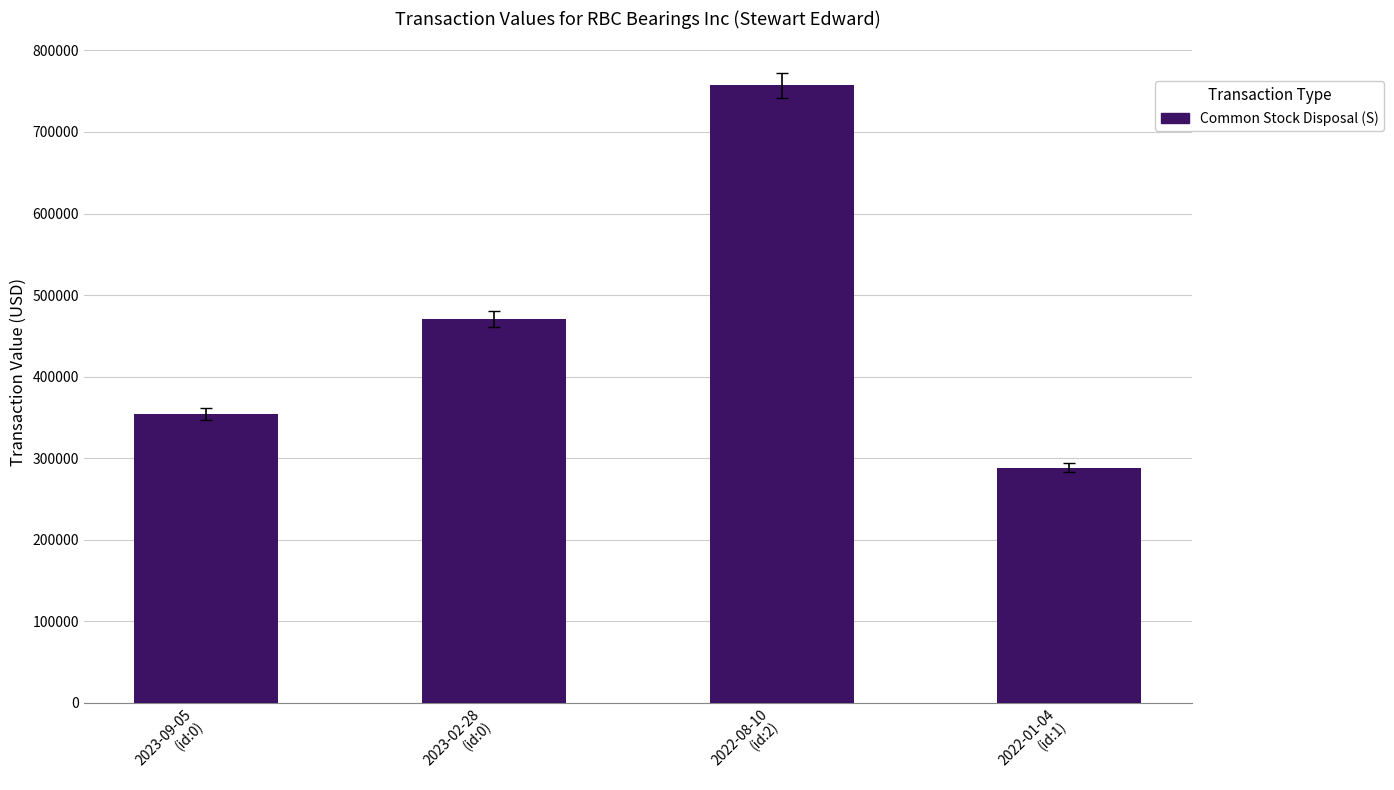

What is the value of the 1st bar from the left?

354131